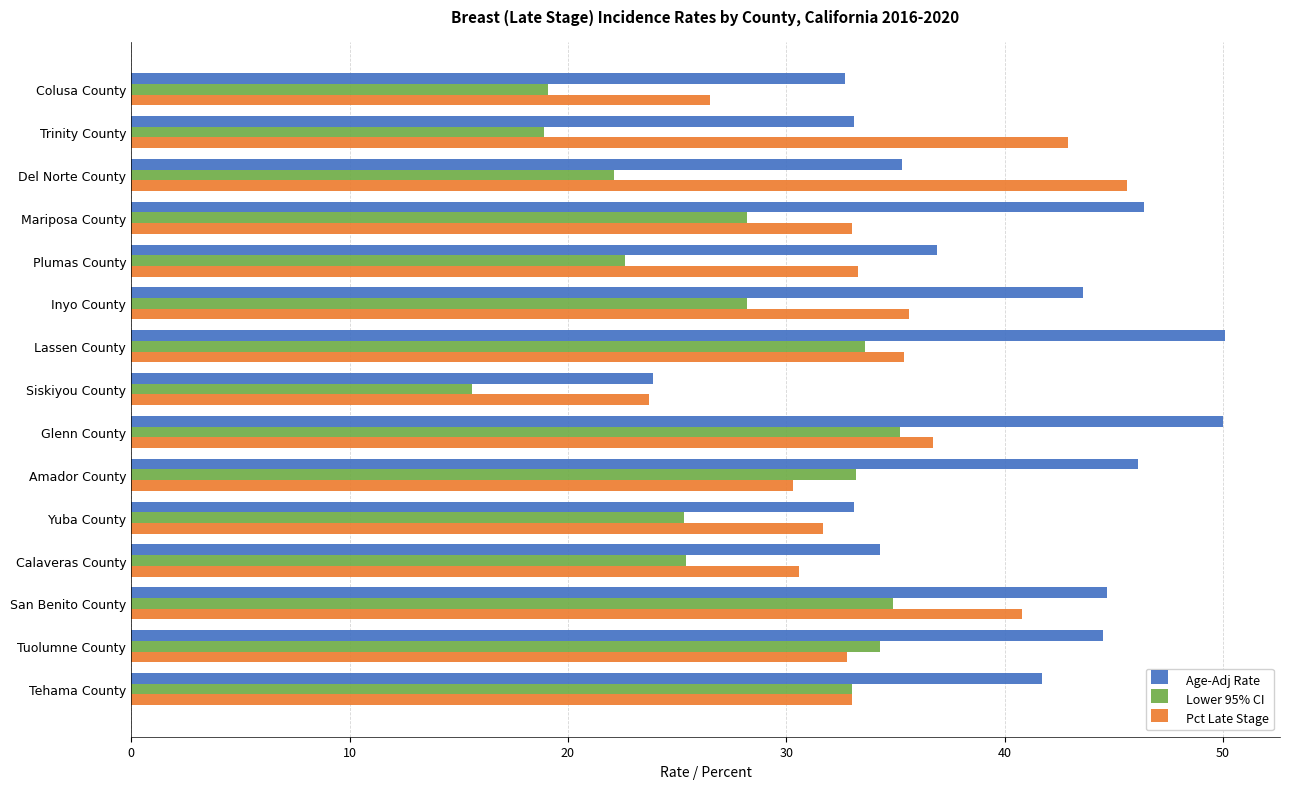

What is the difference between the maximum and second lowest values in the Lower 95% CI series?

16.3